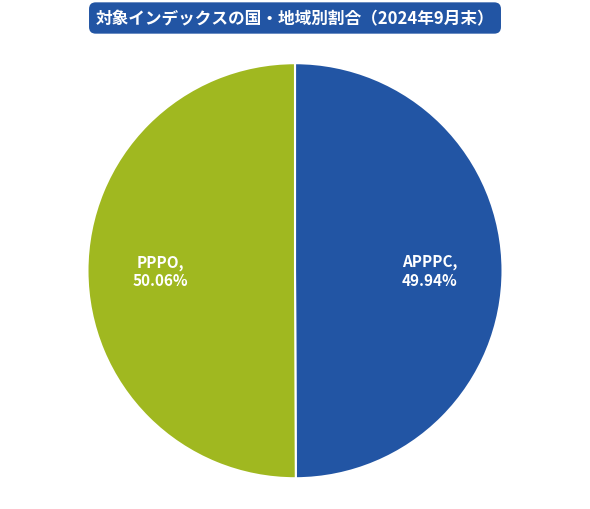

Is there a majority slice in this chart?

Yes